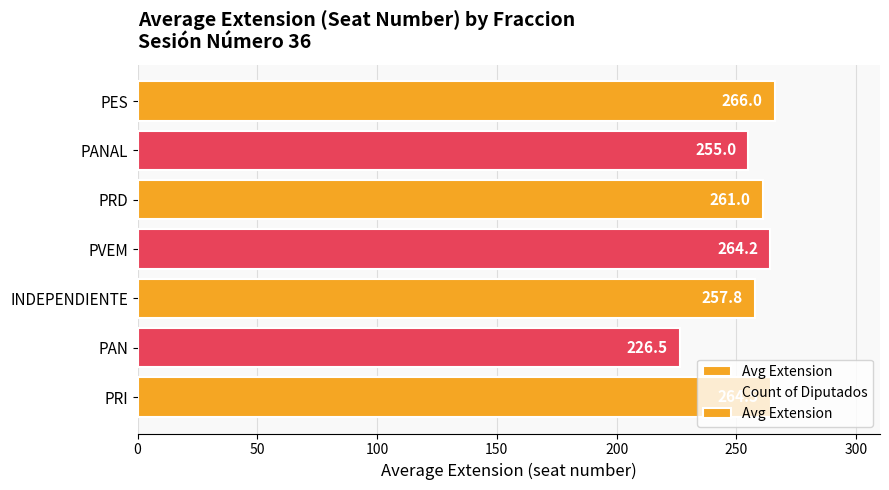

How many values in the Avg Extension series exceed 261?

3